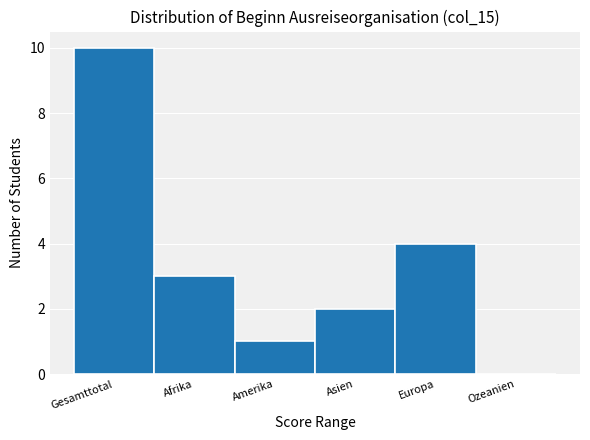

Reading left to right, transcribe all the data shown in this chart.

Gesamttotal=10	Afrika=3	Amerika=1	Asien=2	Europa=4	Ozeanien=0